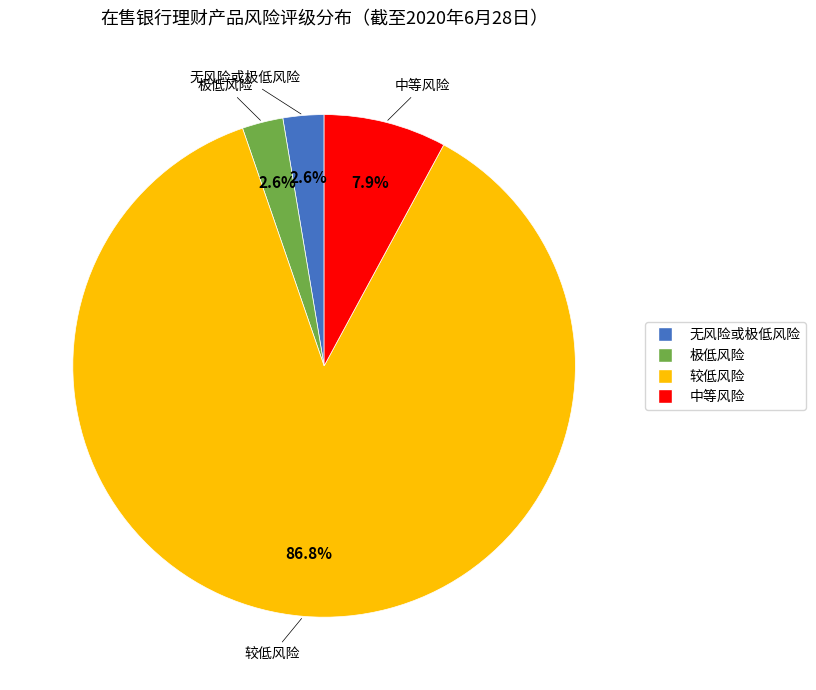

How many segments does this pie chart have?

4